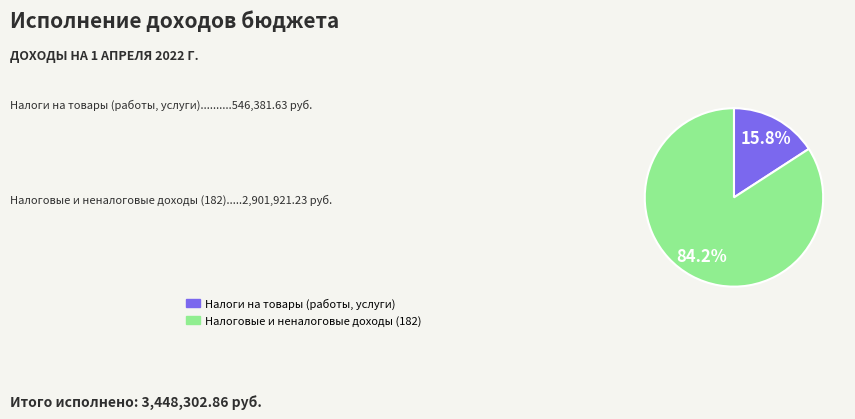

Is there a majority slice in this chart?

Yes